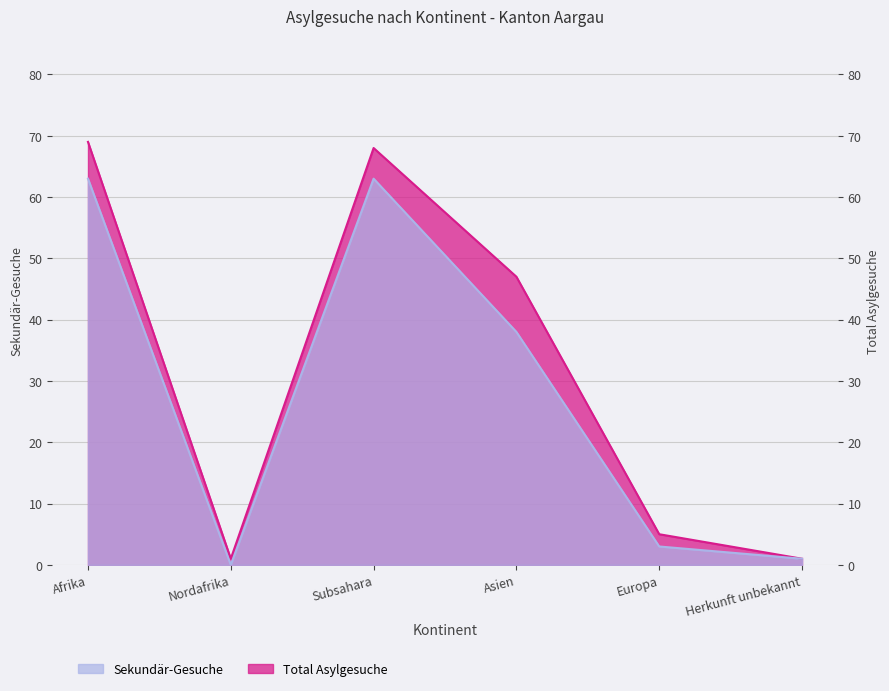

What is the sum of all Sekundaer-Gesuche values?

168